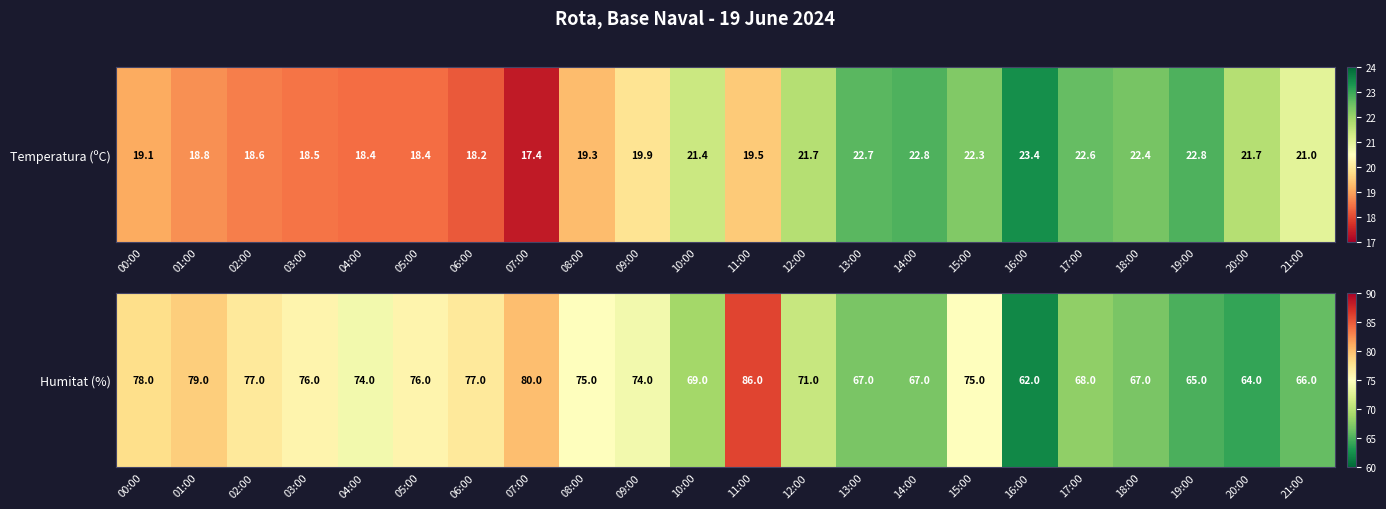

The value at 08:00 is 75. True or false?

True